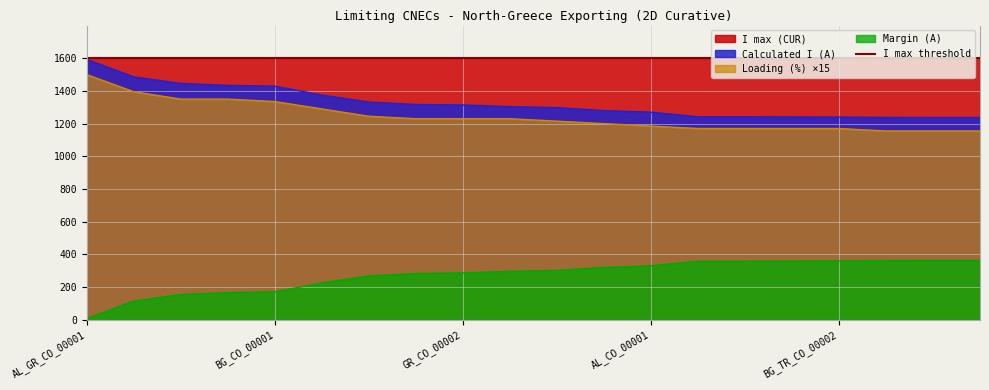

At which label does Loading (%) reach its peak?

AL_GR_CO_00001